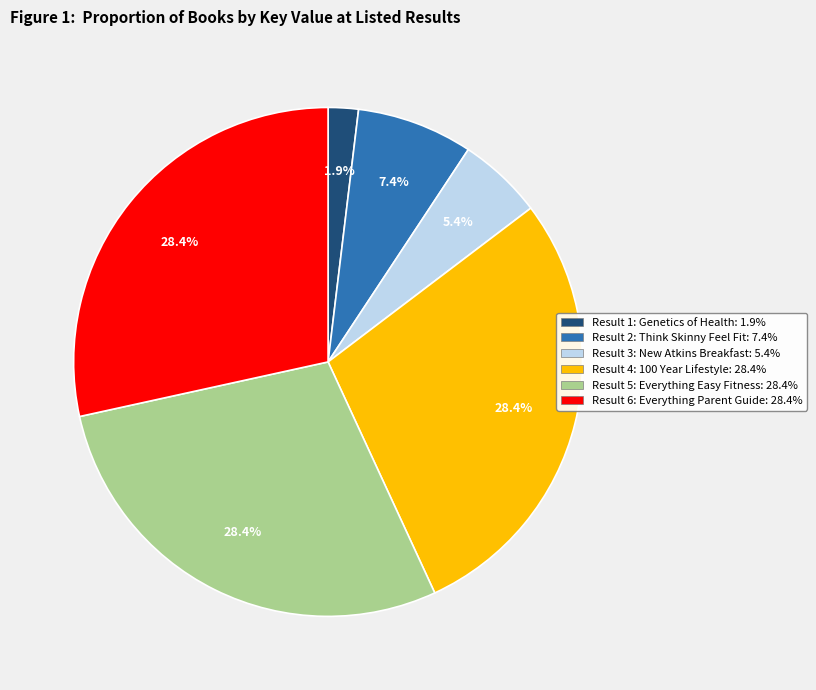

How many slices are in this pie chart?

6